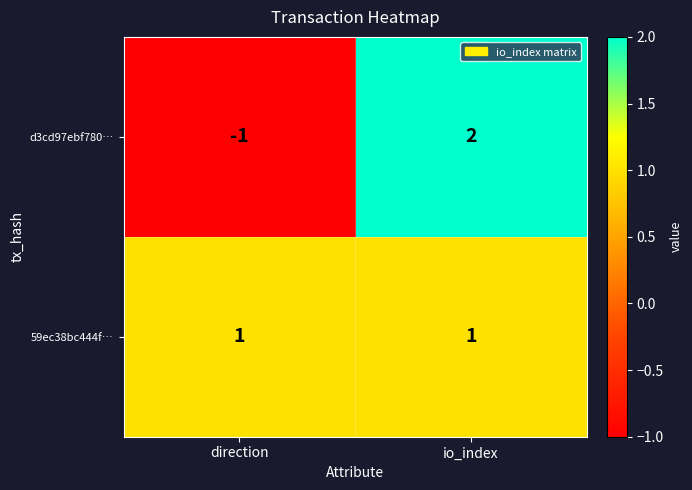

Is it true that 59ec38bc444f… equals 1 at direction?

True